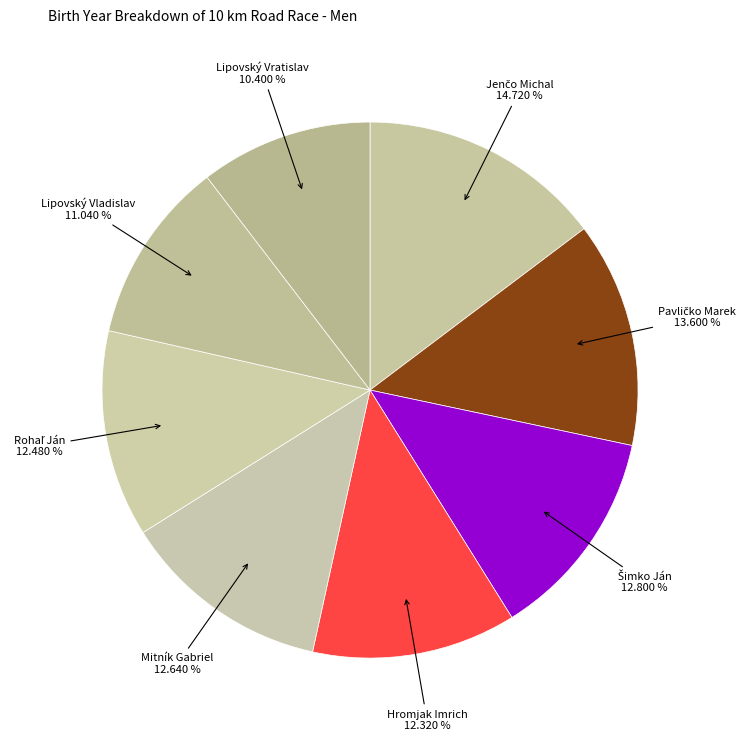

To the nearest percent, what is the average slice percentage?

12%